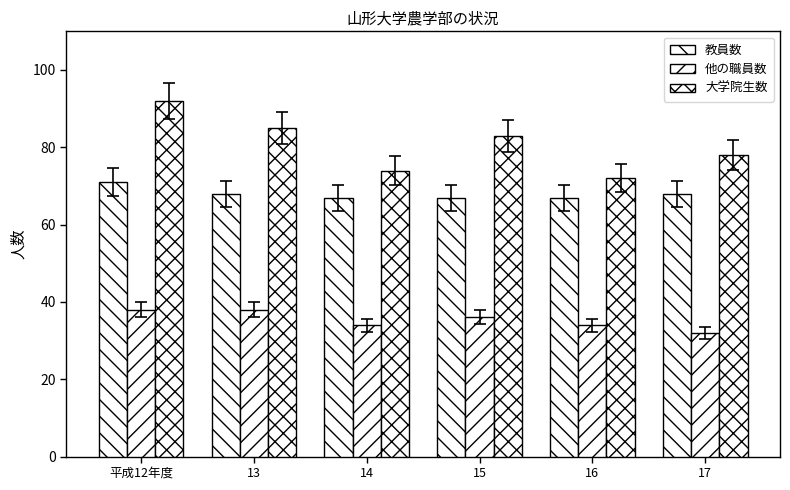

At which label does 他の職員数 first exceed 36?

平成12年度